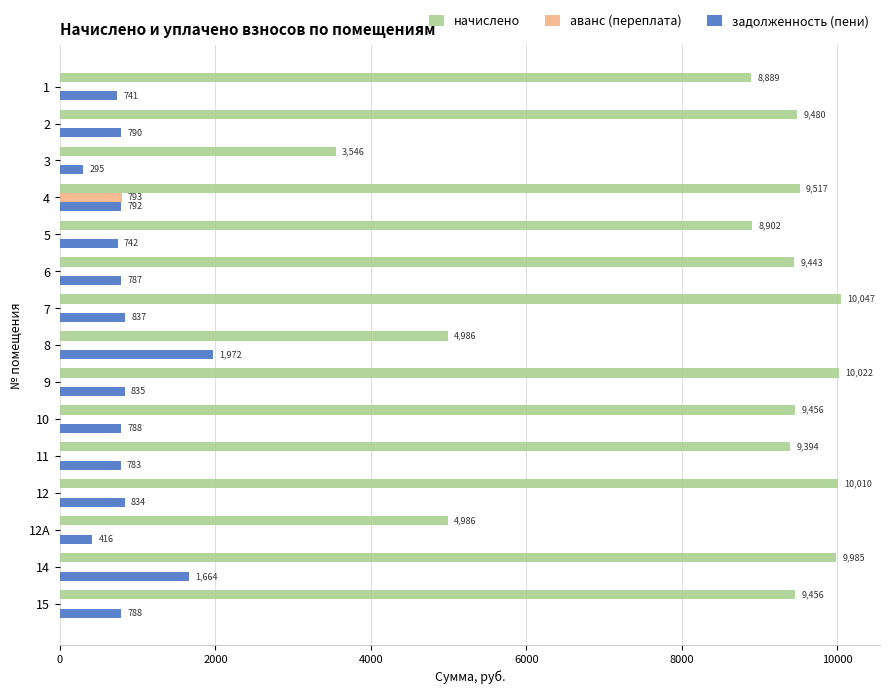

The аванс (переплата) series shows 793.1 at 4. True or false?

True